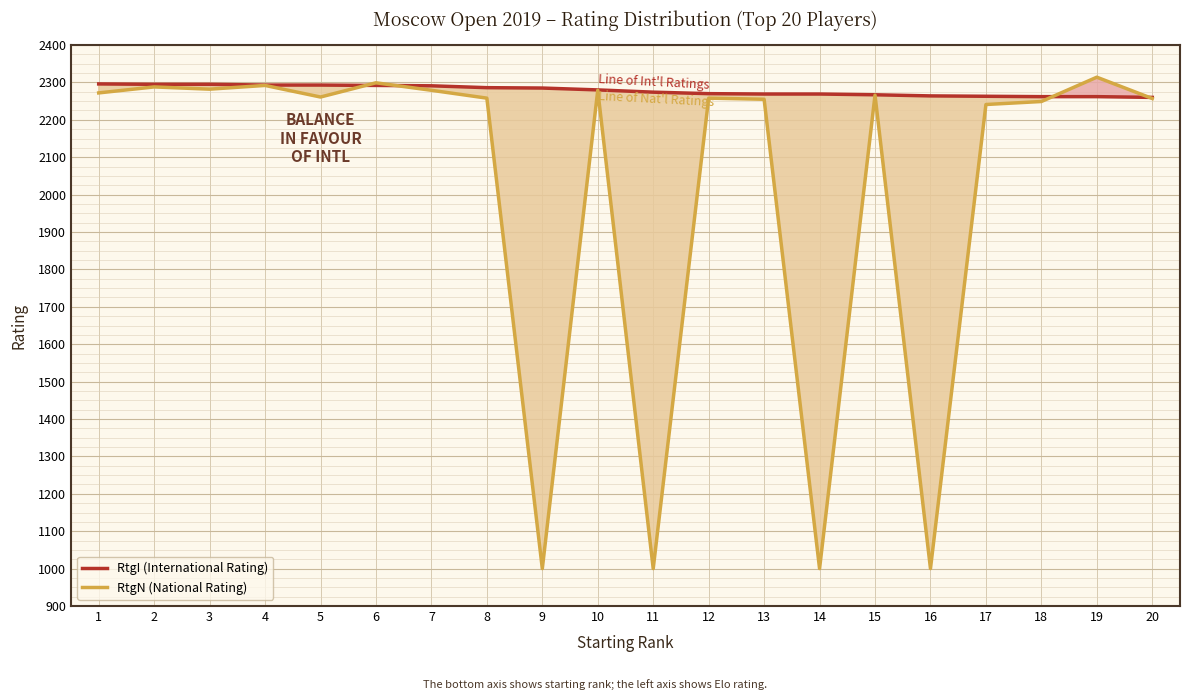

Which series has the largest total across all categories?

RtgI (International Rating)